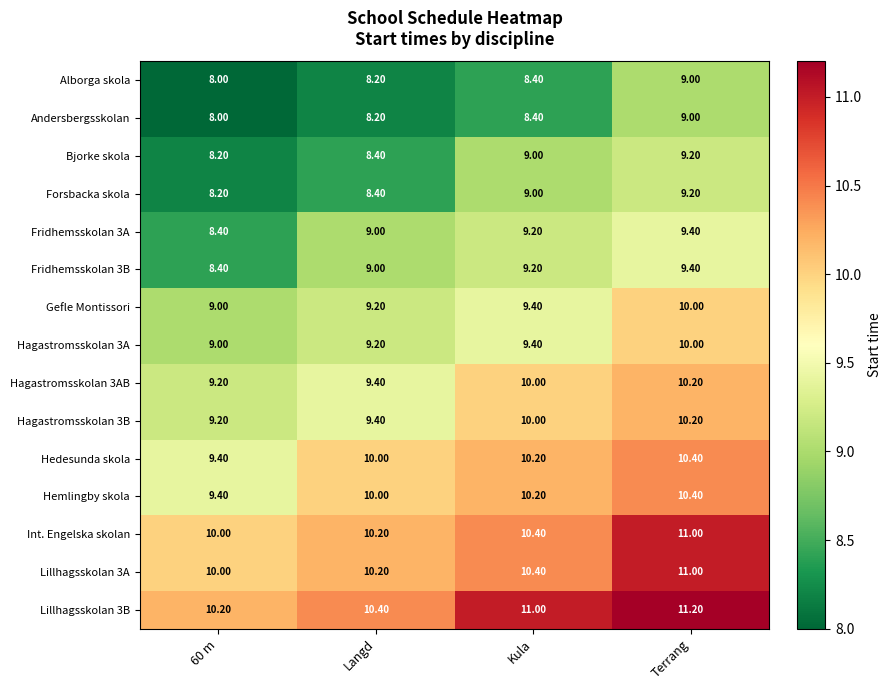

Which category has the highest value across all series?

Terrang